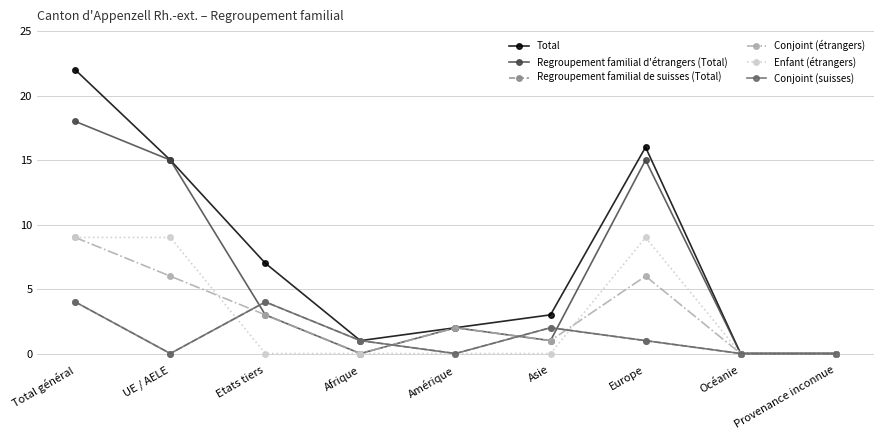

Is this an area chart (filled region under the line)?

No